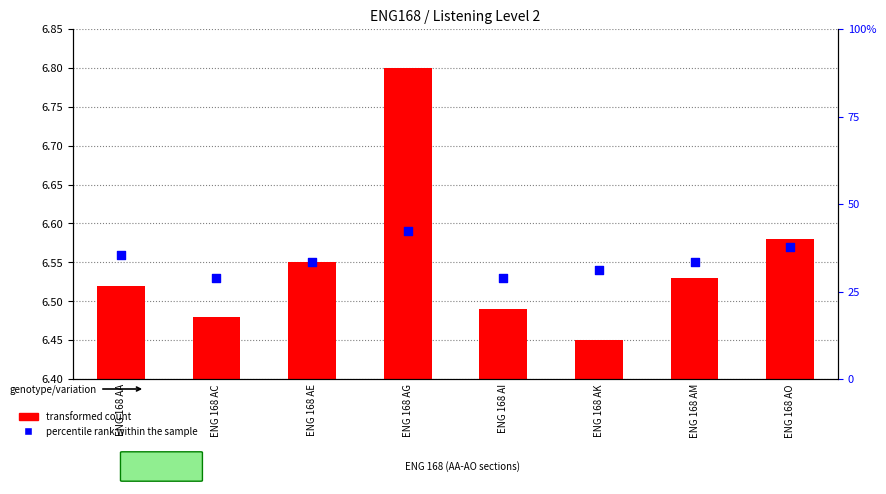

At which category is the sum across all series the highest?

ENG 168 AG